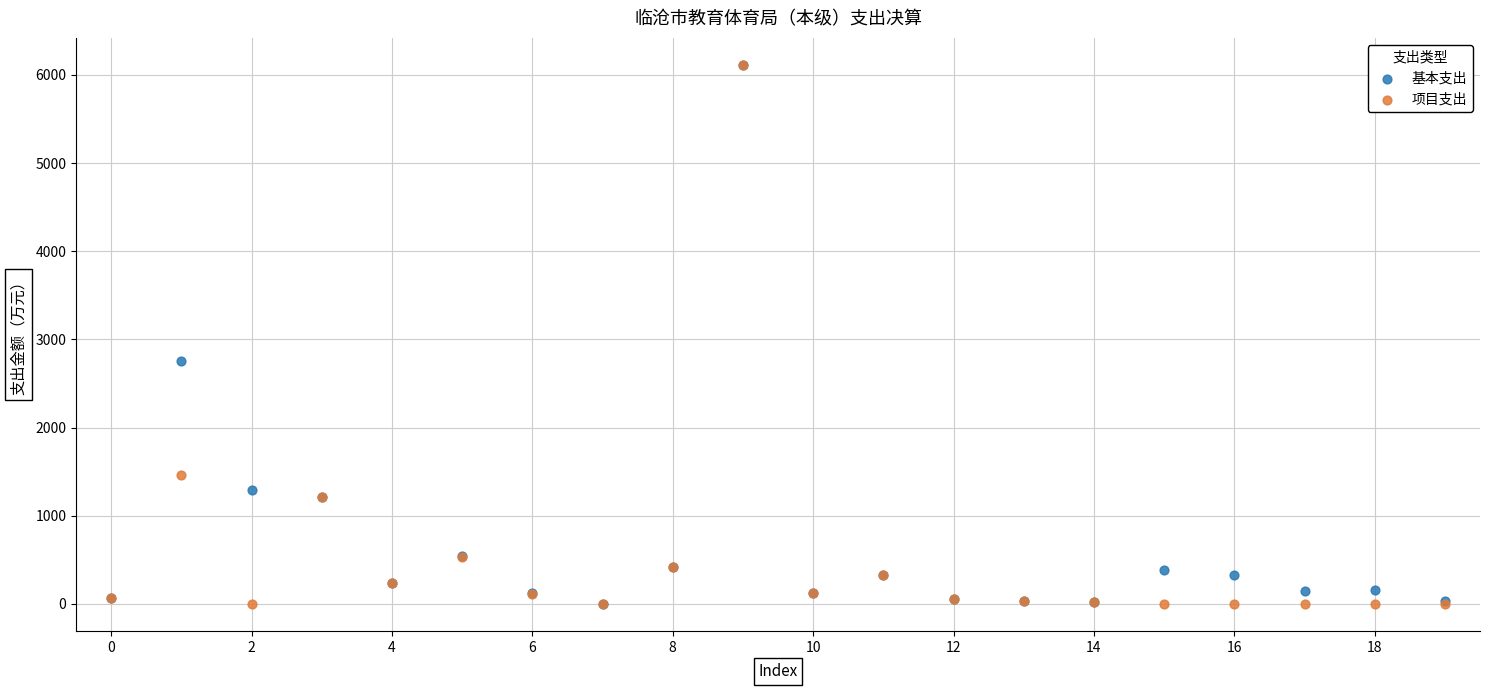

Which series has the widest spread of Y values?

项目支出